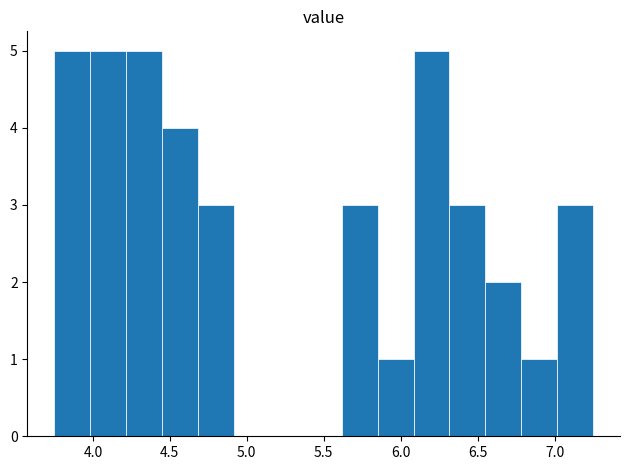

Reading left to right, list every bar in this chart as the range it spans on the x-axis followed by its height. Neither the bar edges nor the heights are printed on the chart, so give them approximately, as read against the axes.

3.75 to 4.00: 5
4.00 to 4.20: 5
4.20 to 4.45: 5
4.45 to 4.70: 4
4.70 to 4.90: 3
4.90 to 5.15: 0
5.15 to 5.40: 0
5.40 to 5.60: 0
5.60 to 5.85: 3
5.85 to 6.10: 1
6.10 to 6.30: 5
6.30 to 6.55: 3
6.55 to 6.80: 2
6.80 to 7.00: 1
7.00 to 7.25: 3